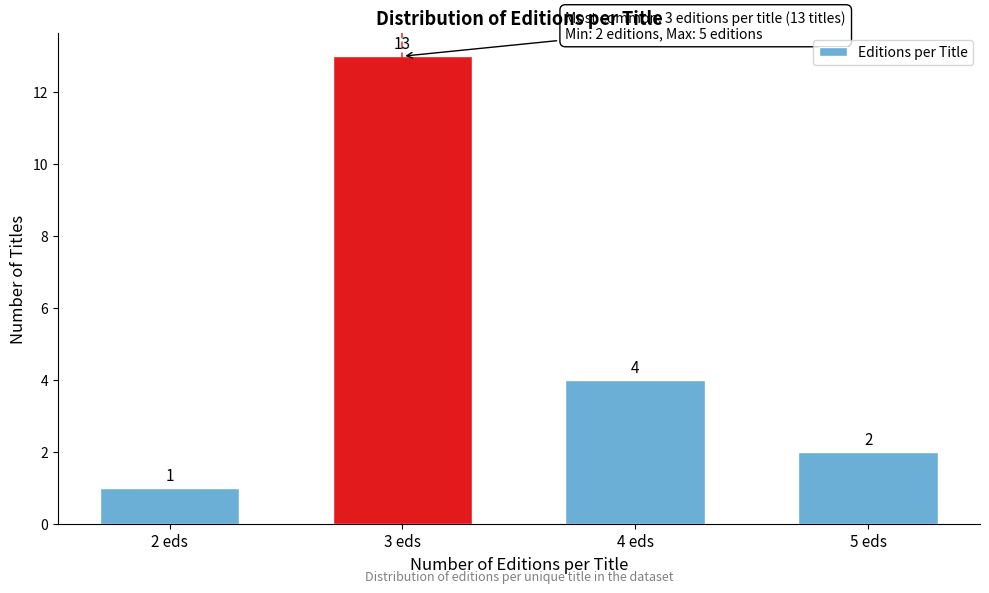

Reading left to right, what are all the values shown in this chart?

1	13	4	2